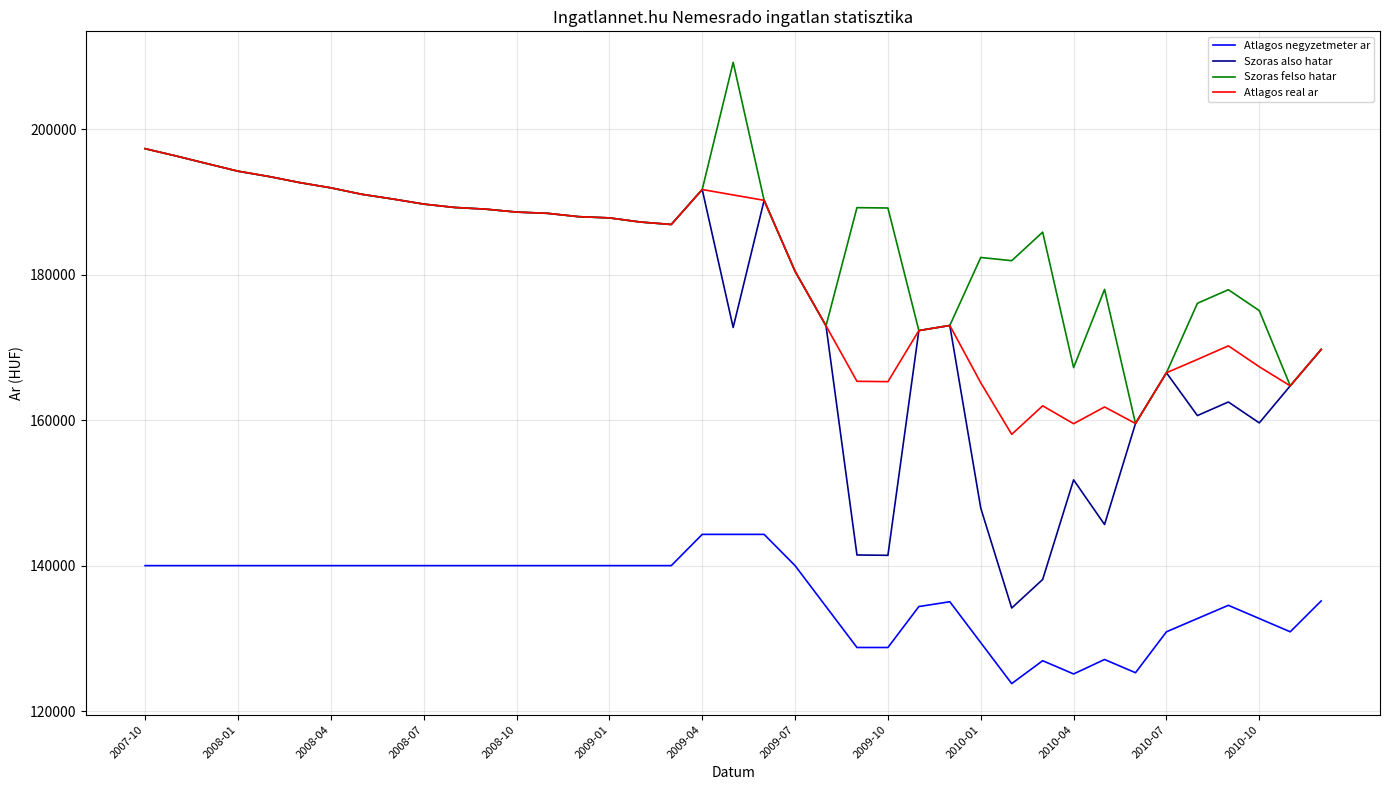

What is the lowest value of the Szoras felso hatar series?

159533